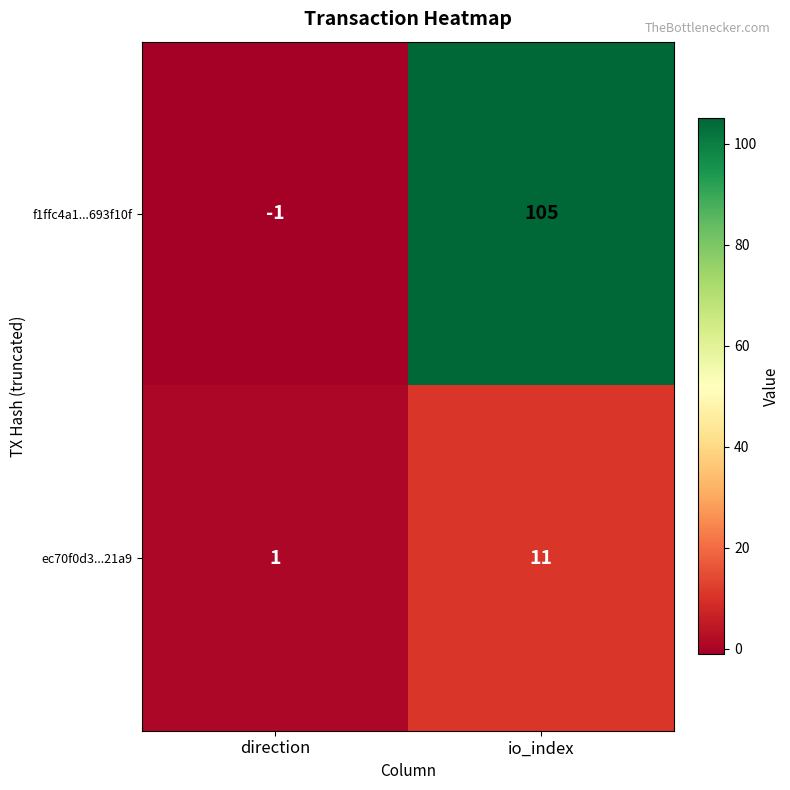

What is the spread (max minus min) of values at direction?

2